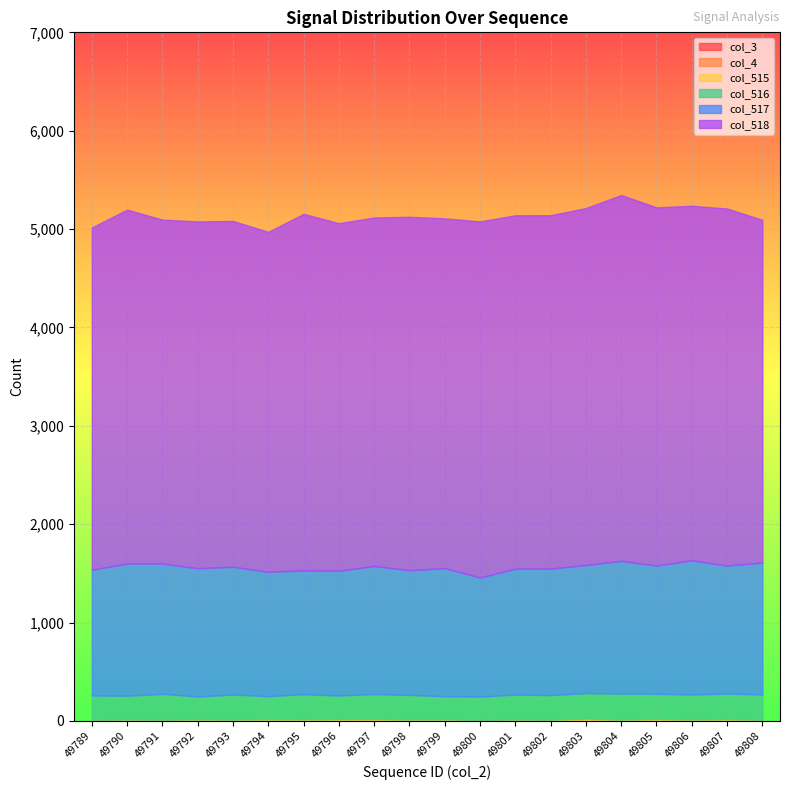

Reading left to right, extract all data points from this chart.

col_3: 49789=0	49790=0	49791=0	49792=0	49793=0	49794=0	49795=0	49796=0	49797=0	49798=0	49799=0	49800=0	49801=0	49802=0	49803=0	49804=0	49805=0	49806=0	49807=0	49808=0
col_4: 49789=0	49790=0	49791=0	49792=0	49793=0	49794=0	49795=0	49796=0	49797=0	49798=0	49799=0	49800=0	49801=0	49802=0	49803=0	49804=0	49805=0	49806=0	49807=0	49808=0
col_515: 49789=11	49790=14	49791=12	49792=15	49793=13	49794=17	49795=16	49796=18	49797=20	49798=14	49799=15	49800=10	49801=14	49802=12	49803=23	49804=13	49805=20	49806=14	49807=18	49808=11
col_516: 49789=248	49790=242	49791=263	49792=233	49793=255	49794=234	49795=256	49796=240	49797=253	49798=250	49799=236	49800=237	49801=254	49802=250	49803=260	49804=265	49805=256	49806=254	49807=260	49808=258
col_517: 49789=1278	49790=1344	49791=1325	49792=1304	49793=1299	49794=1264	49795=1259	49796=1268	49797=1302	49798=1268	49799=1302	49800=1211	49801=1279	49802=1287	49803=1302	49804=1349	49805=1304	49806=1364	49807=1302	49808=1341
col_518: 49789=3479	49790=3598	49791=3496	49792=3526	49793=3516	49794=3457	49795=3624	49796=3534	49797=3543	49798=3593	49799=3556	49800=3620	49801=3593	49802=3592	49803=3629	49804=3719	49805=3641	49806=3605	49807=3629	49808=3484